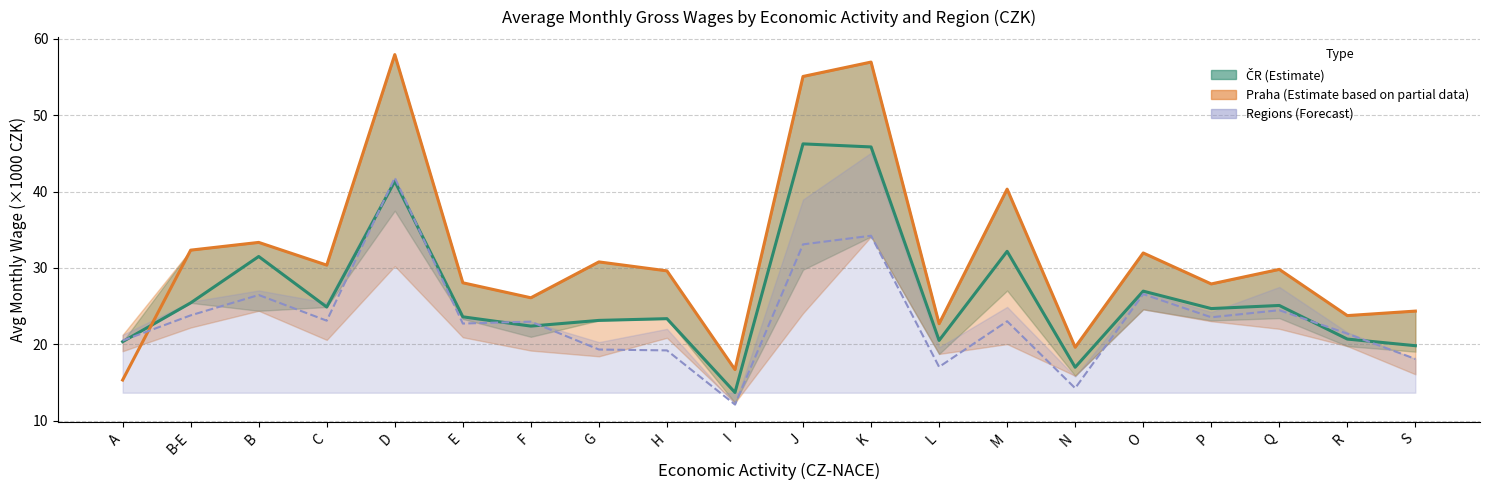

What is the difference between the maximum and minimum values in the ČR series?

32.5